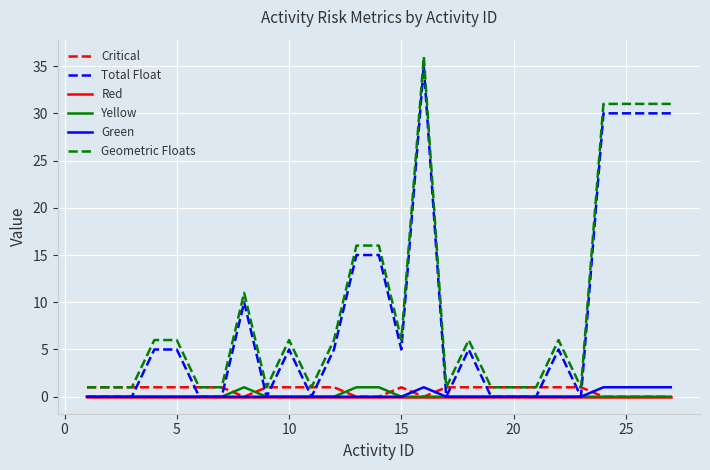

True or false: Geometric Floats and Red intersect in this chart.

False